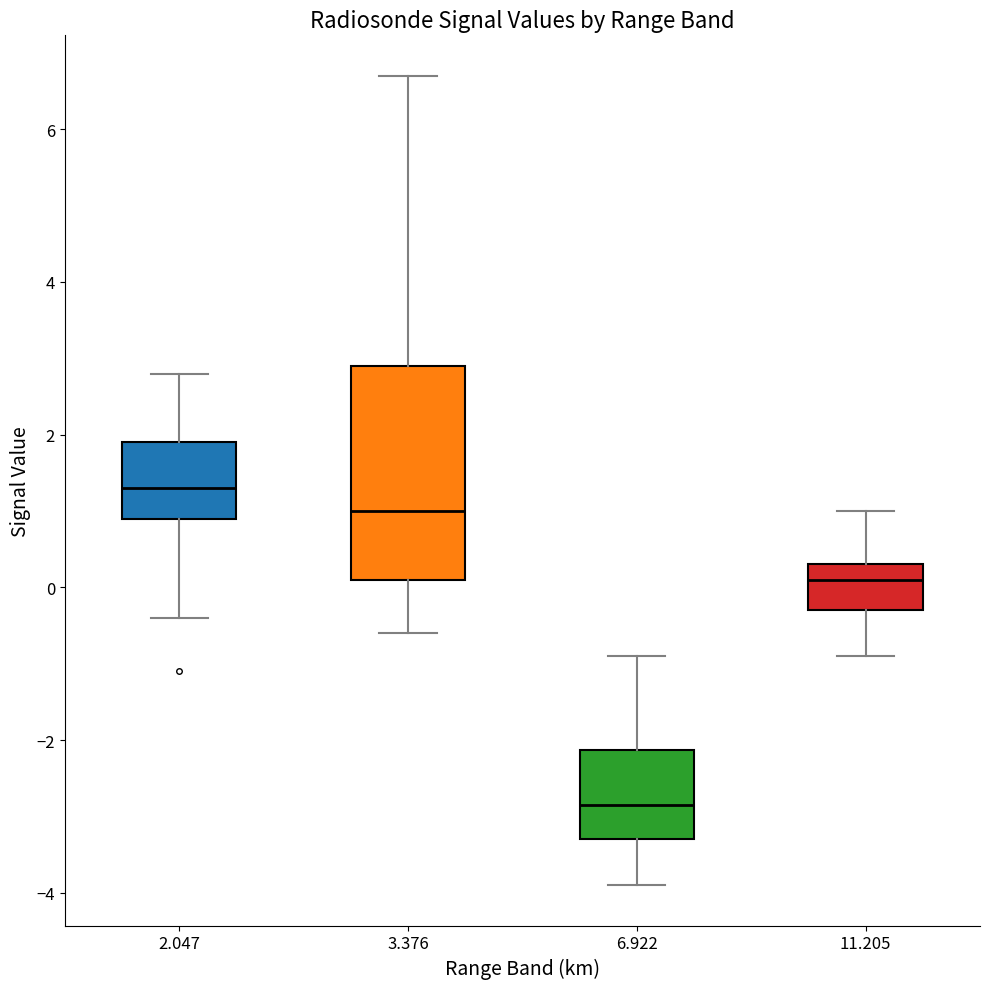

Where does the upper whisker of the box at x = 6.922 end on the y-axis? The values are not printed on the chart, so give them approximately, as read against the axis.

-0.8